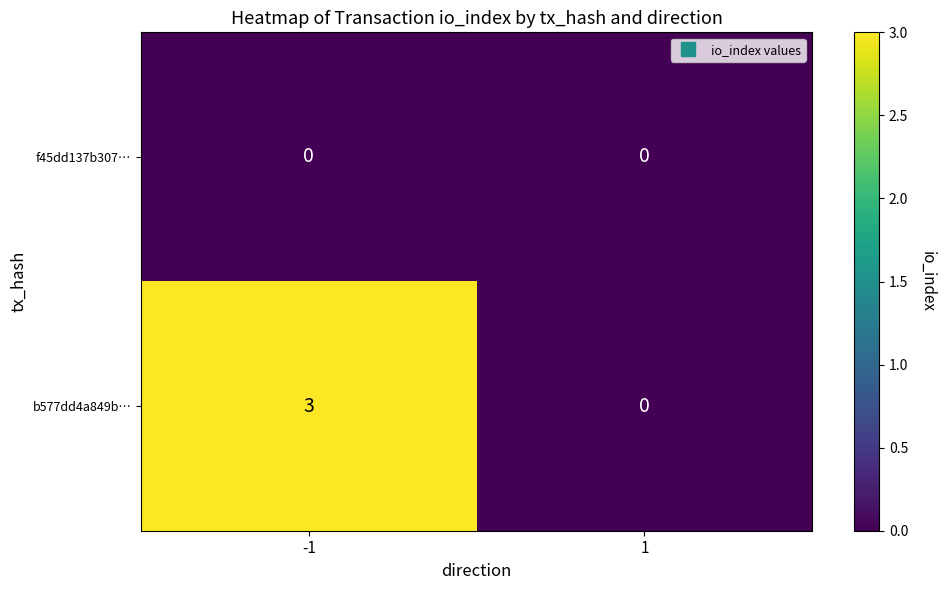

Is the value of b577dd4a849b… at -1 greater than the value of f45dd137b307… at 1?

Yes